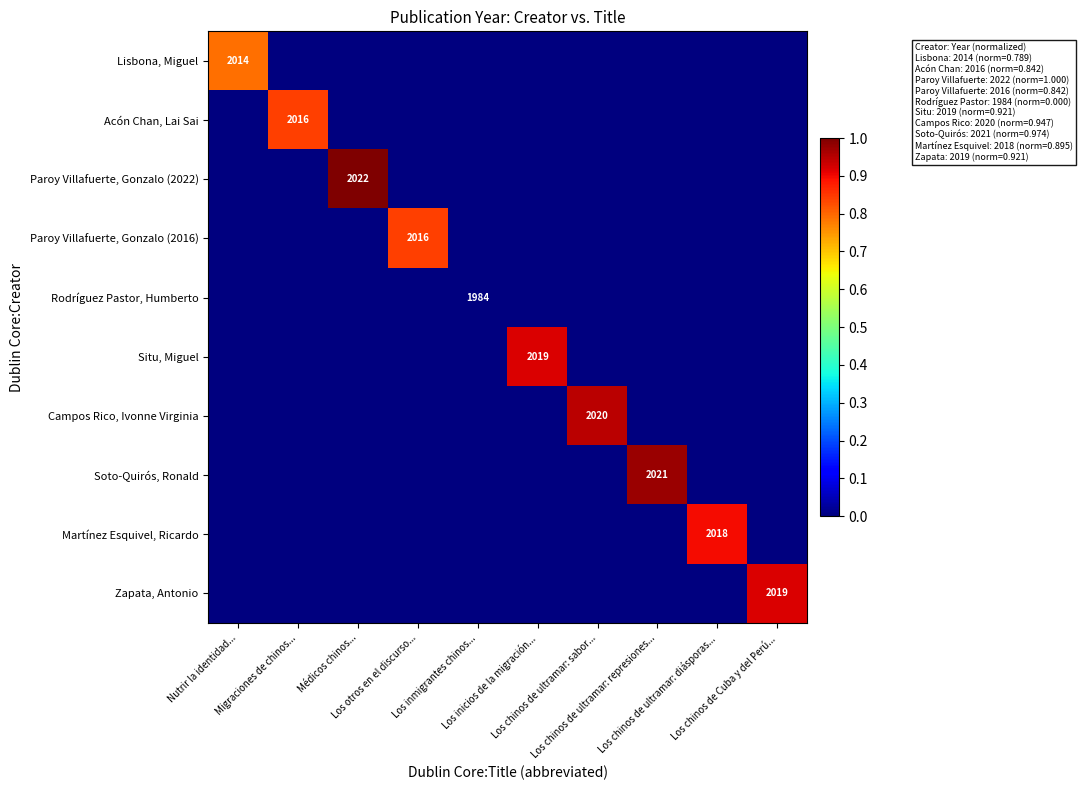

What is the total value across all series at Nutrir la identidad...?

0.8